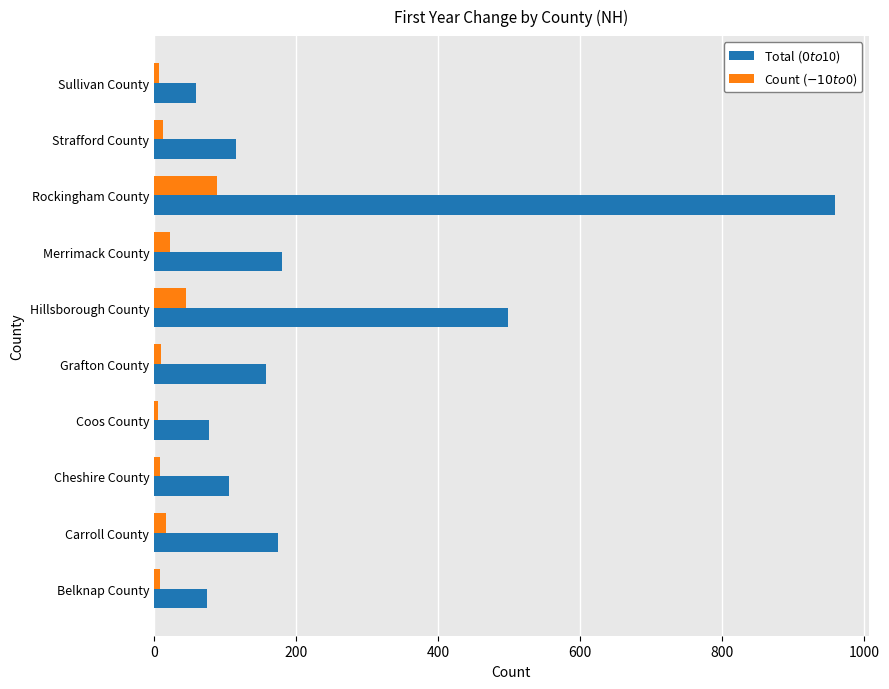

What is the total value across all series at Rockingham County?

1046